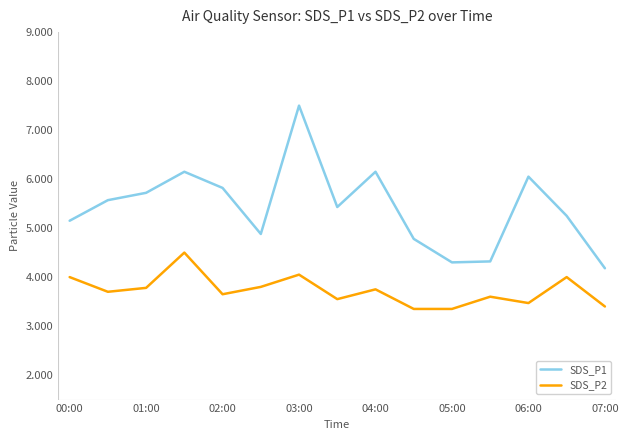

What are all the series names shown in the legend?

SDS_P1, SDS_P2